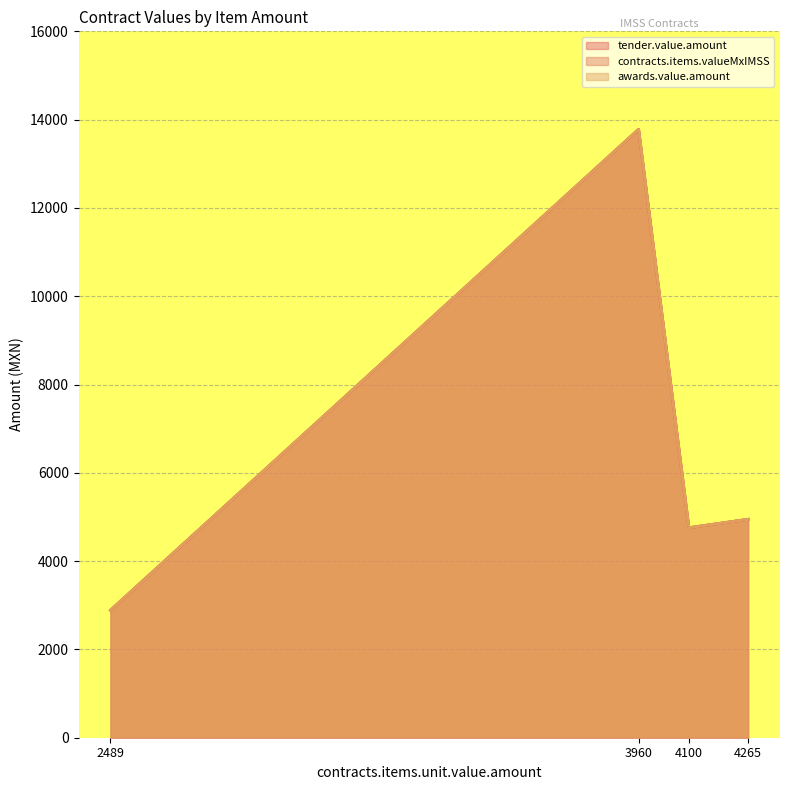

At which category does the chart reach its minimum across all series?

2489